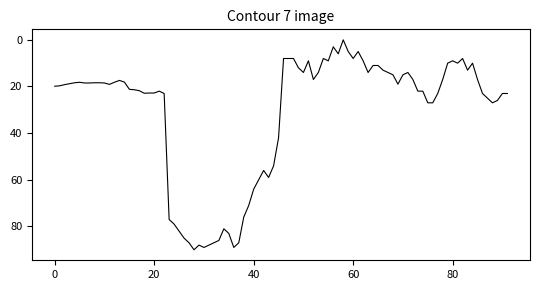

What is the difference between the maximum and minimum values?

90.0